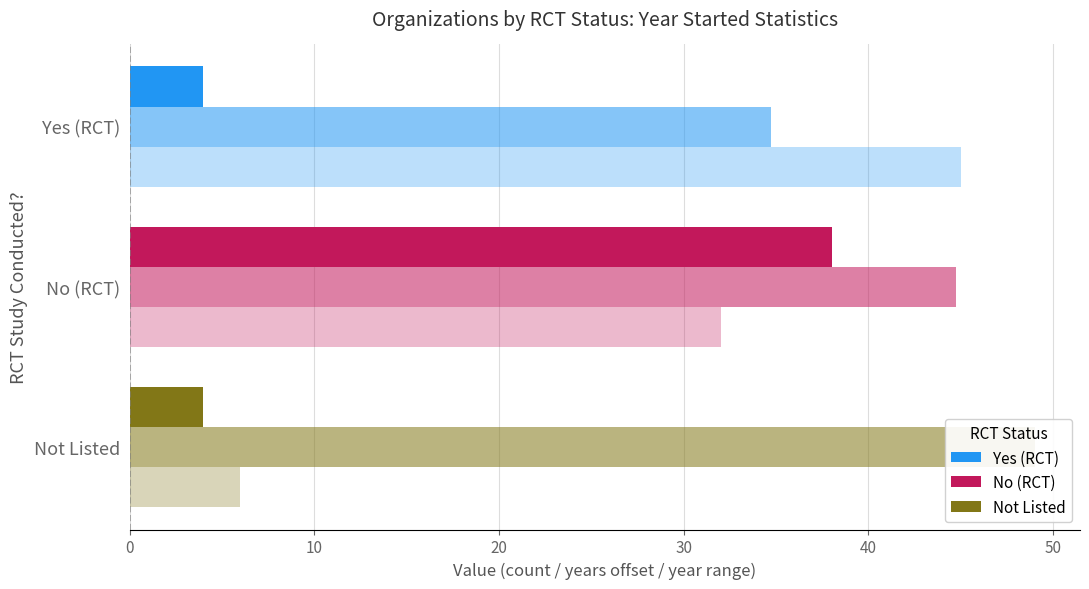

What is the maximum value shown in the chart?

49.0